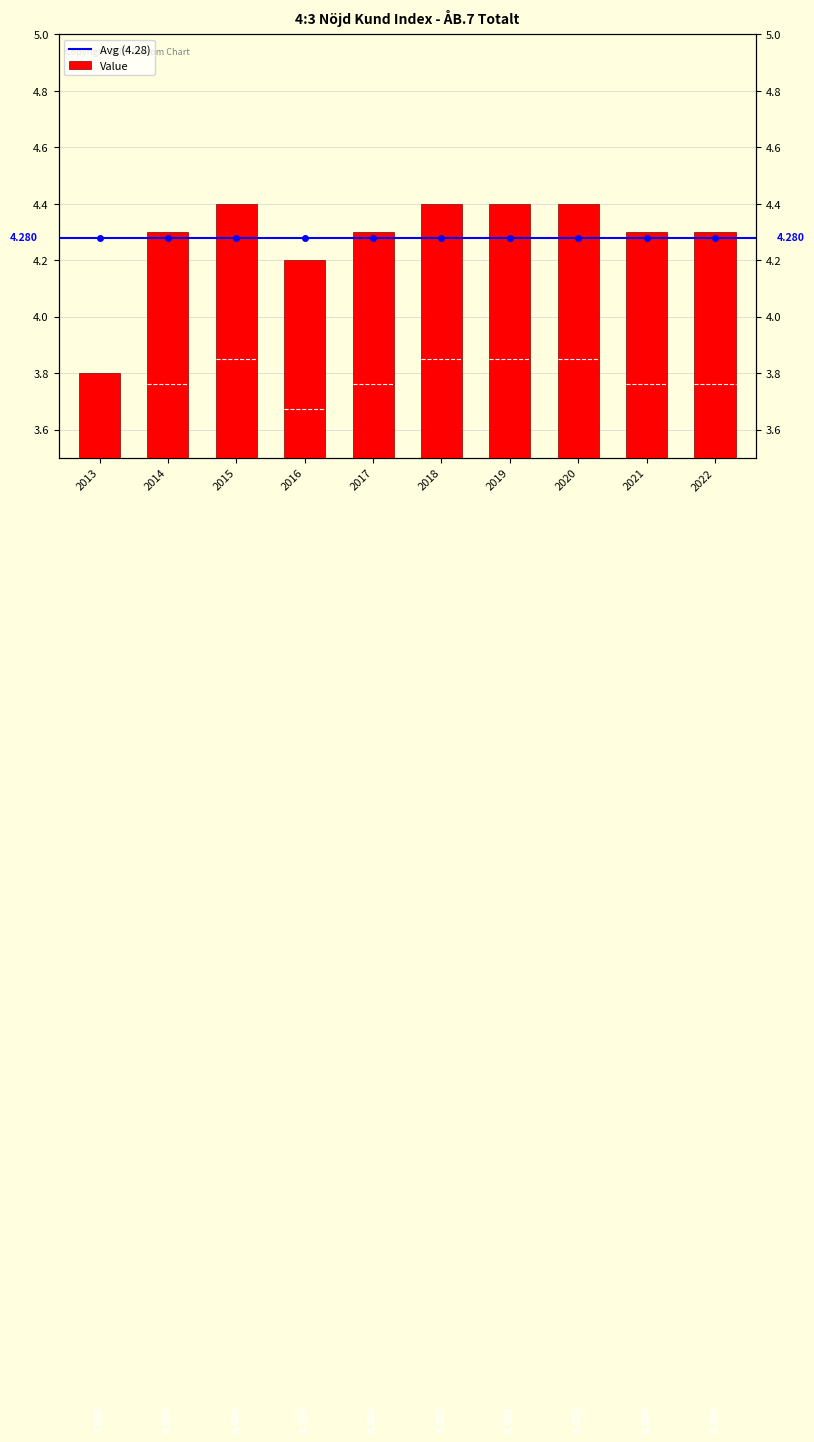

The chart shows a value of 4.3 at 2022. True or false?

True